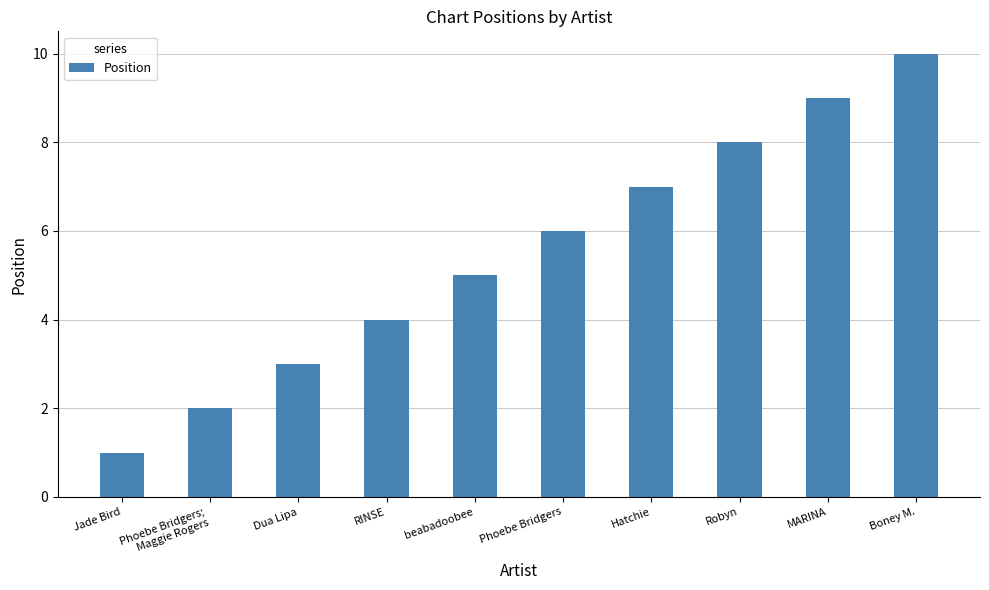

List the labels in order of value, largest first.

Boney M., MARINA, Robyn, Hatchie, Phoebe Bridgers, beabadoobee, RINSE, Dua Lipa, Phoebe Bridgers;
Maggie Rogers, Jade Bird